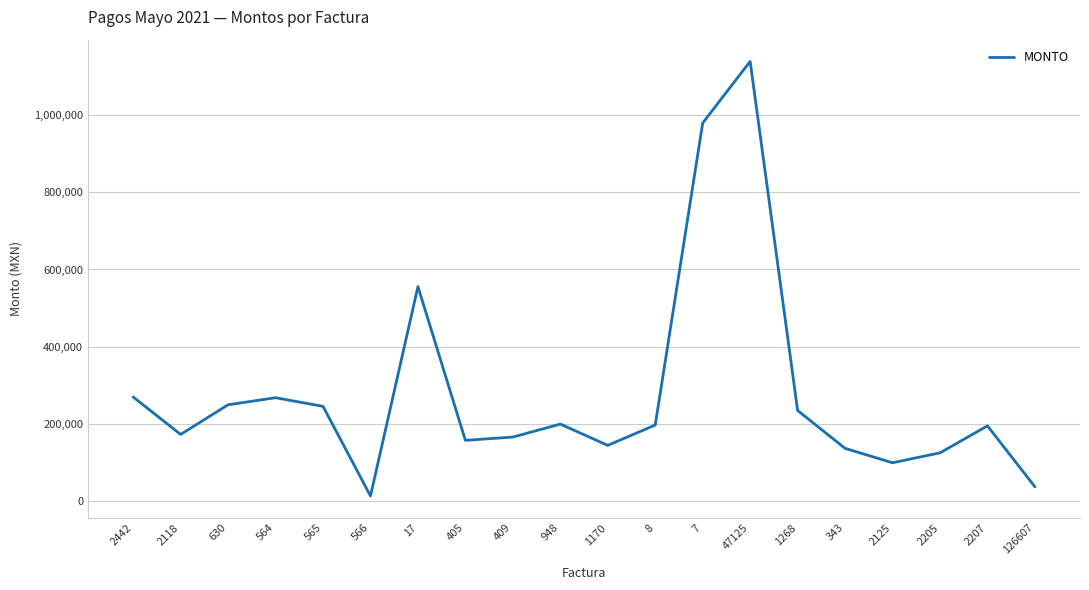

Which has a higher value, 405 or 343?

405